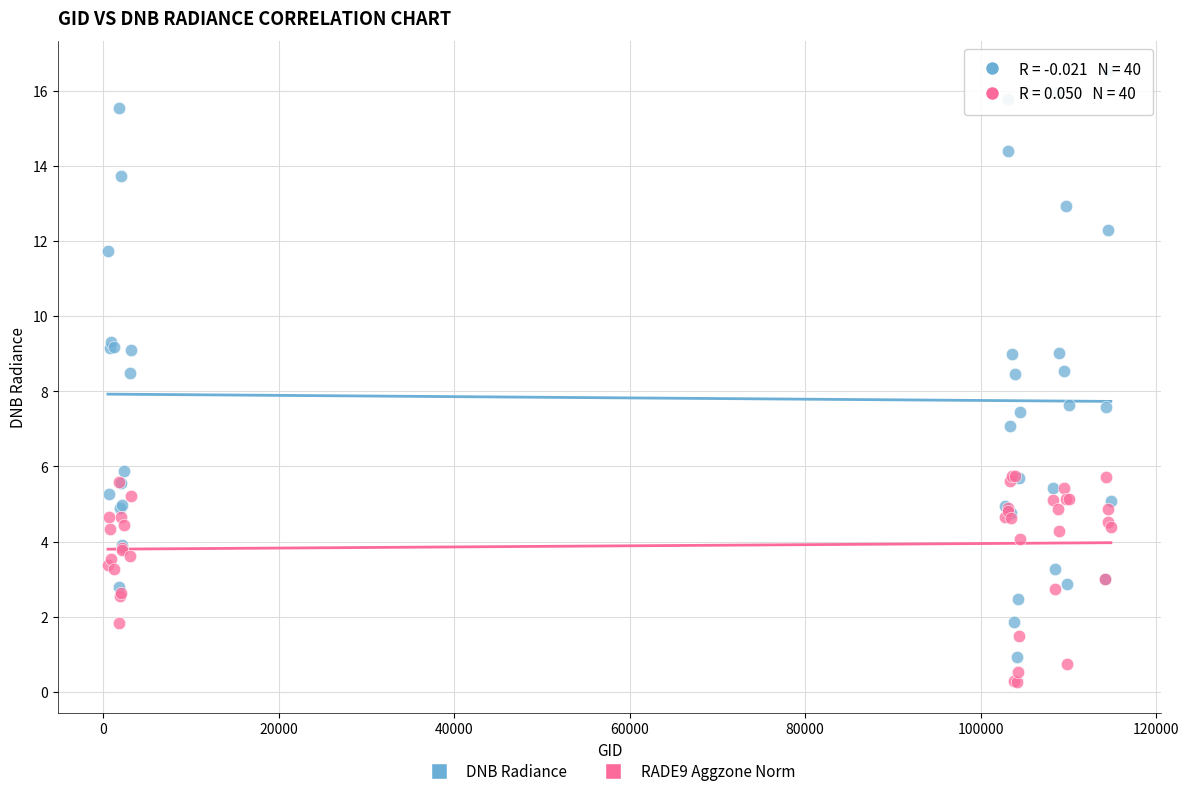

Which series contains the lowest Y value?

RADE9 Aggzone Norm